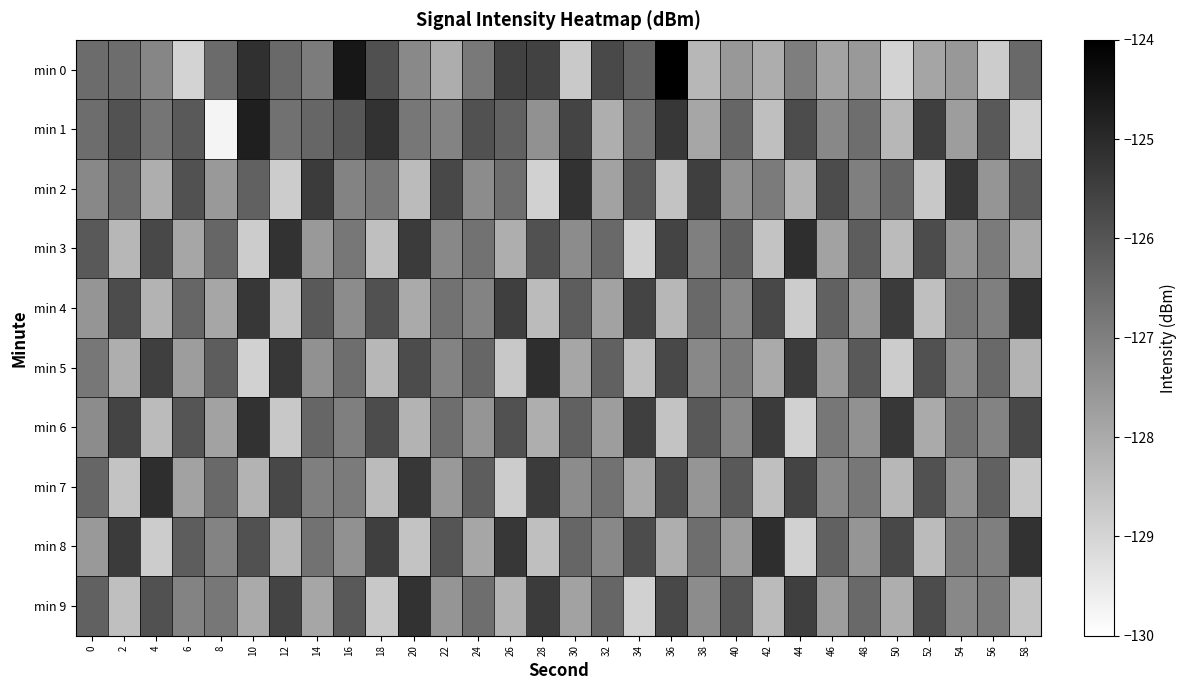

Reading right to left, extract all data points from this chart.

min 0: 58=-126.5	56=-128.8	54=-127.6	52=-127.9	50=-128.9	48=-127.6	46=-127.8	44=-127.0	42=-128.1	40=-127.6	38=-128.3	36=-124.0	34=-126.3	32=-125.7	30=-128.7	28=-125.6	26=-125.5	24=-126.9	22=-128.1	20=-127.2	18=-125.9	16=-124.6	14=-126.9	12=-126.5	10=-125.1	8=-126.5	6=-129.0	4=-127.2	2=-126.6	0=-126.6
min 1: 58=-128.9	56=-126.1	54=-127.7	52=-125.5	50=-128.3	48=-126.6	46=-127.2	44=-125.8	42=-128.5	40=-126.4	38=-127.9	36=-125.3	34=-126.7	32=-128.1	30=-125.6	28=-127.4	26=-126.3	24=-125.9	22=-127.1	20=-126.8	18=-125.2	16=-126.1	14=-126.4	12=-126.7	10=-124.7	8=-129.7	6=-126.1	4=-126.8	2=-125.9	0=-126.6
min 2: 58=-126.2	56=-127.5	54=-125.3	52=-128.7	50=-126.4	48=-127.0	46=-125.8	44=-128.2	42=-126.9	40=-127.4	38=-125.5	36=-128.6	34=-126.1	32=-127.8	30=-125.2	28=-128.9	26=-126.6	24=-127.3	22=-125.7	20=-128.4	18=-126.8	16=-127.1	14=-125.4	12=-128.8	10=-126.3	8=-127.6	6=-125.9	4=-128.1	2=-126.5	0=-127.2
min 3: 58=-128.0	56=-126.9	54=-127.5	52=-125.8	50=-128.4	48=-126.2	46=-127.8	44=-125.1	42=-128.6	40=-126.3	38=-127.0	36=-125.6	34=-128.9	32=-126.5	30=-127.3	28=-125.9	26=-128.1	24=-126.7	22=-127.2	20=-125.4	18=-128.5	16=-126.8	14=-127.6	12=-125.2	10=-128.8	8=-126.4	6=-127.9	4=-125.7	2=-128.3	0=-126.1
min 4: 58=-125.2	56=-127.0	54=-126.8	52=-128.5	50=-125.4	48=-127.6	46=-126.3	44=-128.8	42=-125.7	40=-127.2	38=-126.5	36=-128.3	34=-125.6	32=-127.8	30=-126.2	28=-128.4	26=-125.5	24=-127.1	22=-126.7	20=-128.0	18=-125.9	16=-127.3	14=-126.1	12=-128.6	10=-125.3	8=-127.9	6=-126.4	4=-128.2	2=-125.8	0=-127.5
min 5: 58=-128.2	56=-126.5	54=-127.3	52=-125.9	50=-128.8	48=-126.1	46=-127.6	44=-125.4	42=-128.0	40=-126.9	38=-127.2	36=-125.7	34=-128.5	32=-126.3	30=-127.9	28=-125.1	26=-128.7	24=-126.4	22=-127.1	20=-125.8	18=-128.3	16=-126.6	14=-127.4	12=-125.3	10=-128.9	8=-126.2	6=-127.7	4=-125.5	2=-128.1	0=-126.8
min 6: 58=-125.7	56=-127.1	54=-126.7	52=-128.0	50=-125.3	48=-127.4	46=-126.8	44=-128.9	42=-125.4	40=-127.2	38=-126.1	36=-128.6	34=-125.5	32=-127.7	30=-126.3	28=-128.1	26=-125.9	24=-127.5	22=-126.6	20=-128.2	18=-125.8	16=-127.0	14=-126.4	12=-128.7	10=-125.2	8=-127.8	6=-126.0	4=-128.4	2=-125.6	0=-127.3
min 7: 58=-128.7	56=-126.3	54=-127.4	52=-125.9	50=-128.3	48=-126.8	46=-127.2	44=-125.6	42=-128.5	40=-126.1	38=-127.5	36=-125.8	34=-128.0	32=-126.7	30=-127.3	28=-125.4	26=-128.8	24=-126.2	22=-127.6	20=-125.3	18=-128.4	16=-126.9	14=-127.0	12=-125.7	10=-128.2	8=-126.5	6=-127.8	4=-125.1	2=-128.6	0=-126.4
min 8: 58=-125.2	56=-127.0	54=-126.9	52=-128.4	50=-125.7	48=-127.5	46=-126.3	44=-128.9	42=-125.1	40=-127.7	38=-126.6	36=-128.1	34=-125.8	32=-127.2	30=-126.4	28=-128.5	26=-125.3	24=-127.9	22=-126.0	20=-128.6	18=-125.5	16=-127.4	14=-126.7	12=-128.3	10=-125.9	8=-127.1	6=-126.2	4=-128.8	2=-125.4	0=-127.6
min 9: 58=-128.6	56=-126.9	54=-127.2	52=-125.8	50=-128.1	48=-126.5	46=-127.7	44=-125.5	42=-128.4	40=-126.0	38=-127.3	36=-125.7	34=-128.9	32=-126.4	30=-127.8	28=-125.4	26=-128.2	24=-126.6	22=-127.5	20=-125.2	18=-128.7	16=-126.1	14=-127.9	12=-125.6	10=-128.0	8=-126.8	6=-127.1	4=-125.9	2=-128.5	0=-126.3